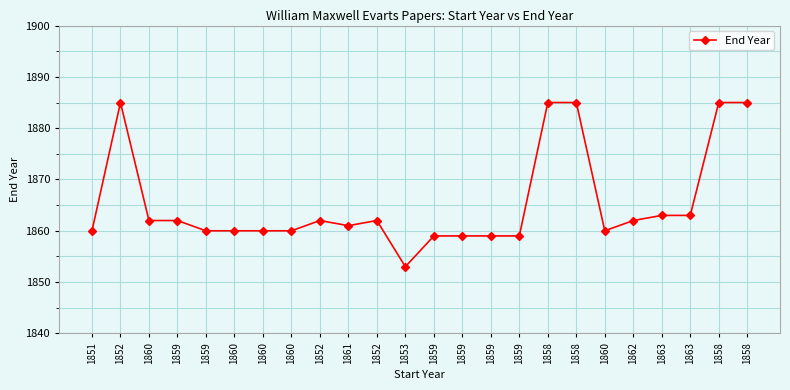

What is the greatest value displayed?

1885